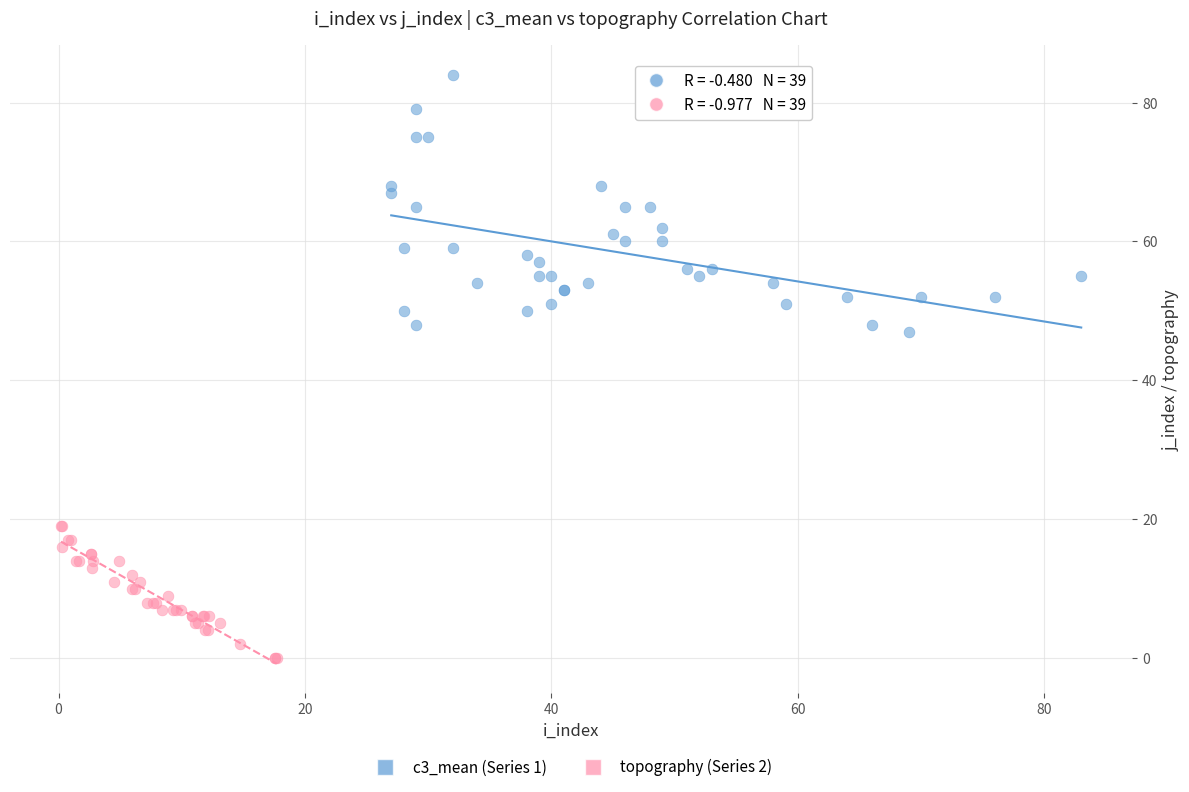

Which series contains the lowest Y value?

topography (Series 2)